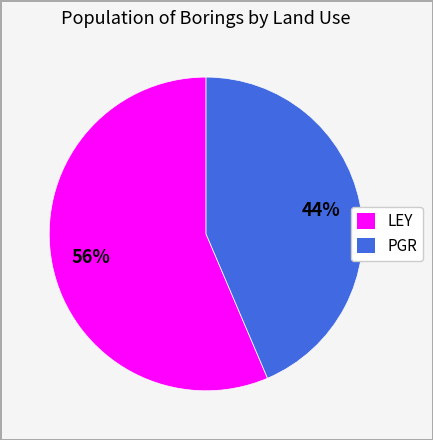

Is the sum of LEY and PGR greater than half?

Yes